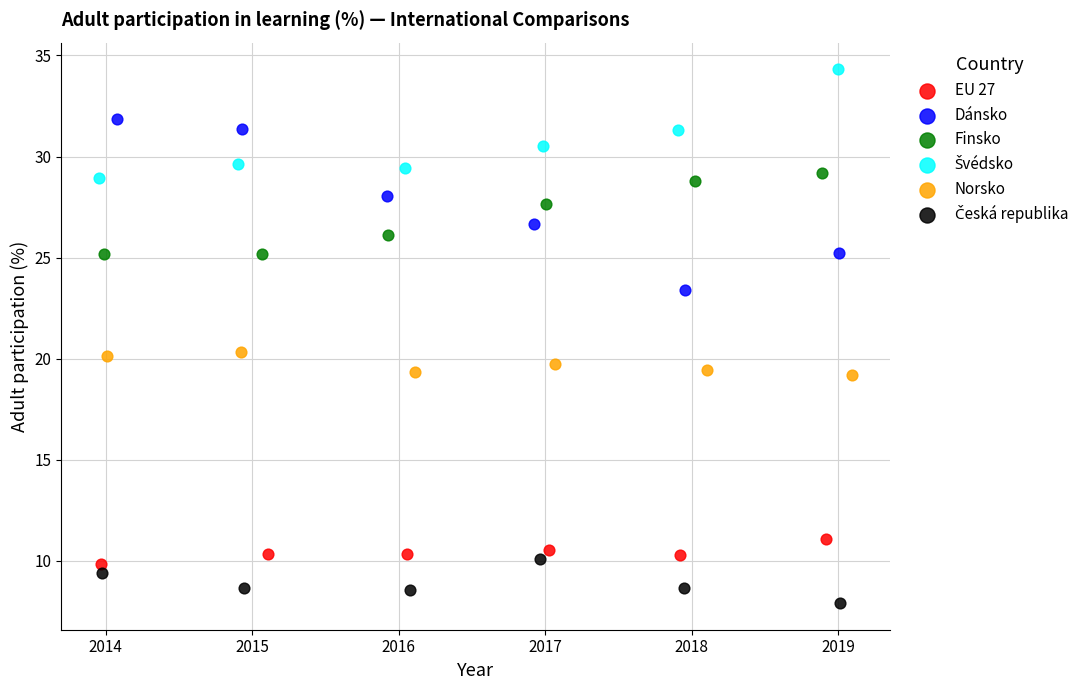

Which series has the widest spread of Y values?

Dánsko